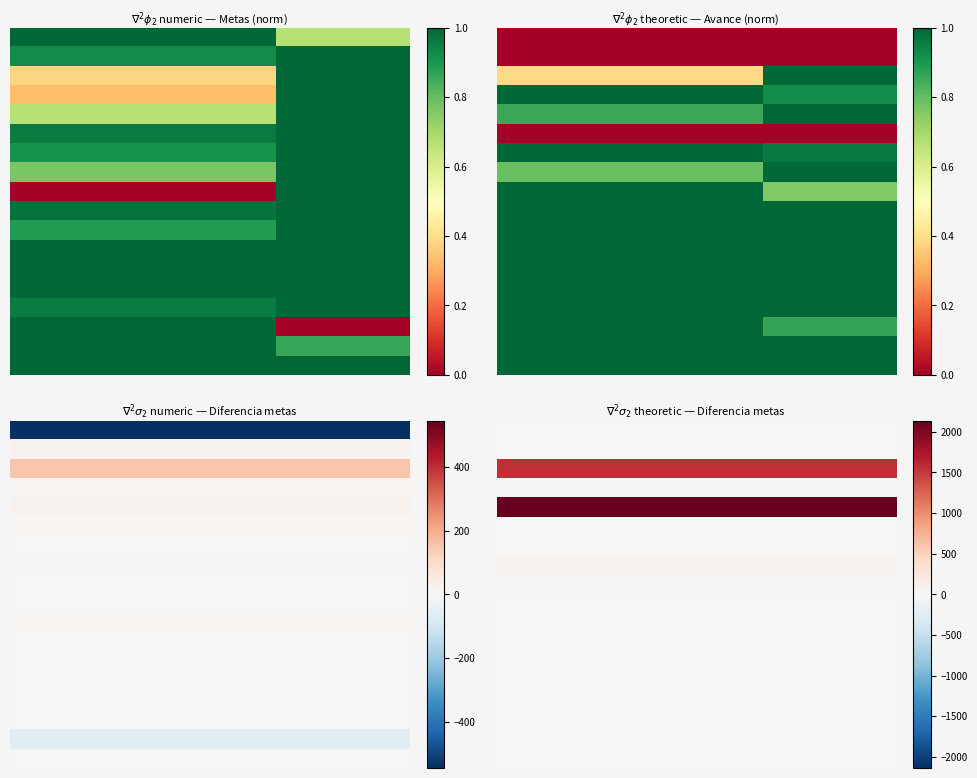

At which category is the sum across all series the highest?

2